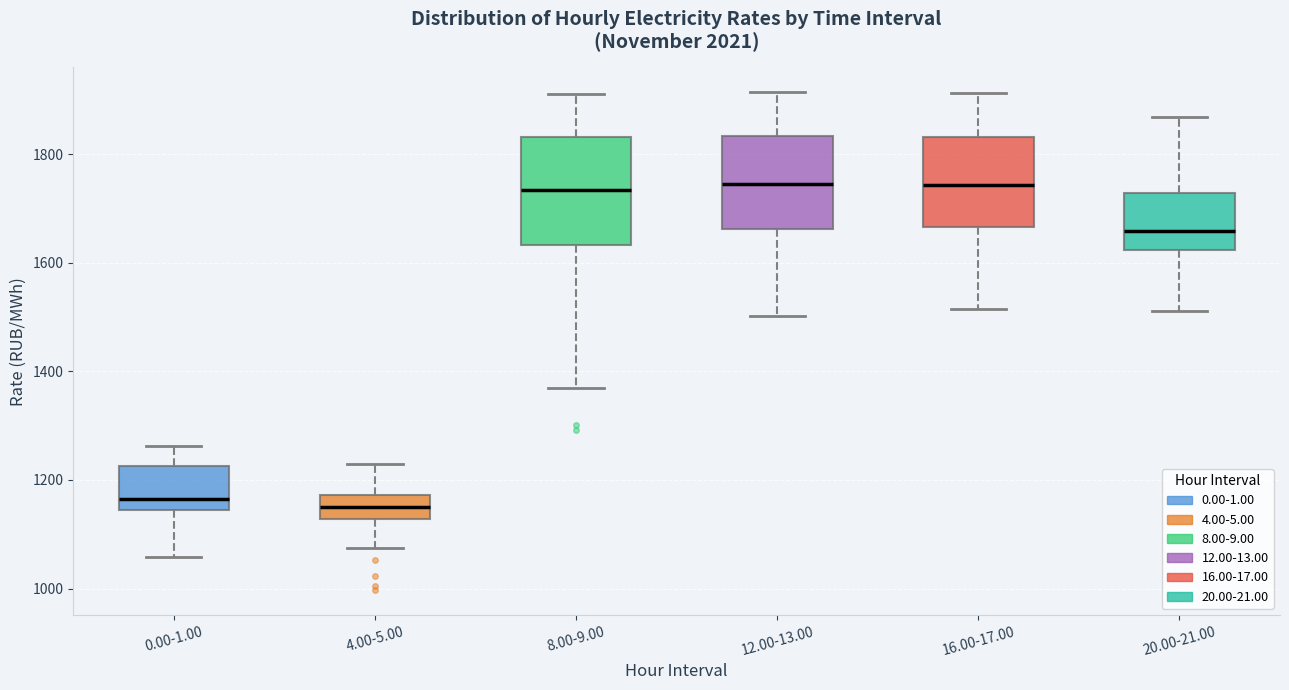

Which box is the tallest, from its lower edge to its upper edge?

8.00-9.00